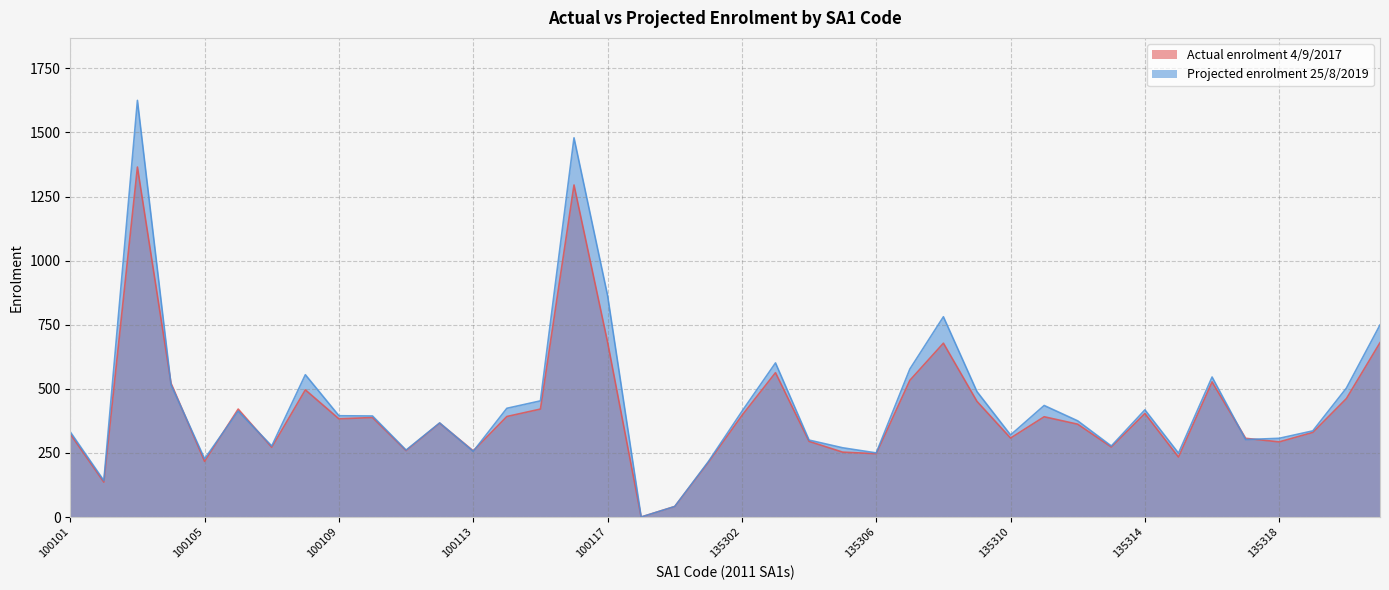

Where is Actual enrolment 4/9/2017 nearest to the value 682?

100117